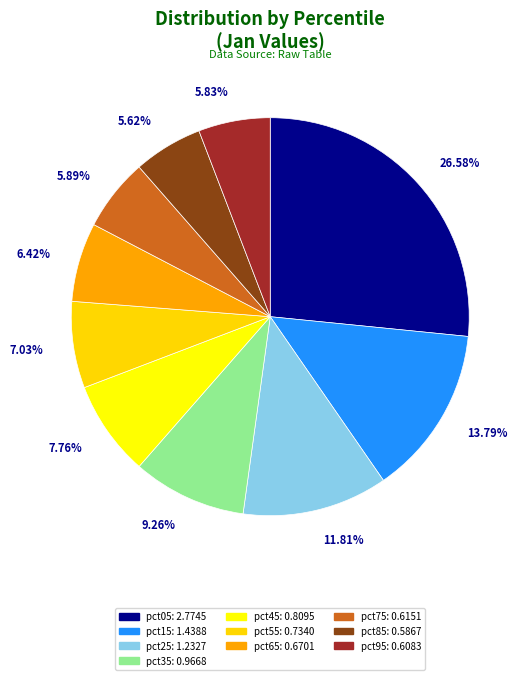

How many slices are in this pie chart?

10